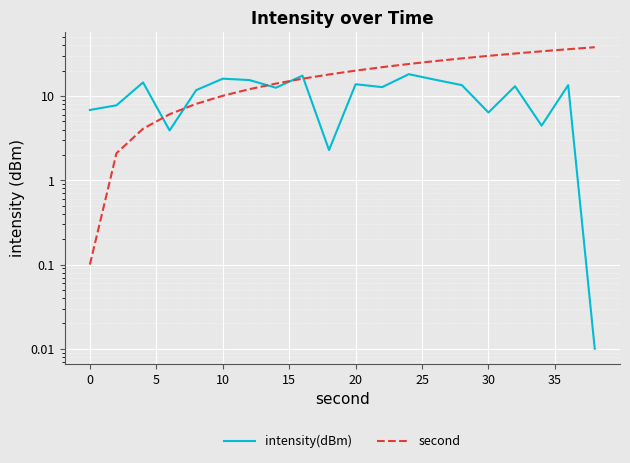

How many data points in intensity(dBm) are above 13?

10